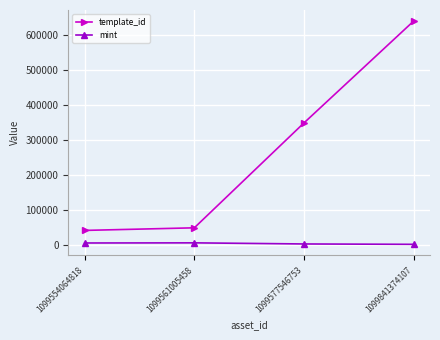

What is the greatest value displayed?

640424